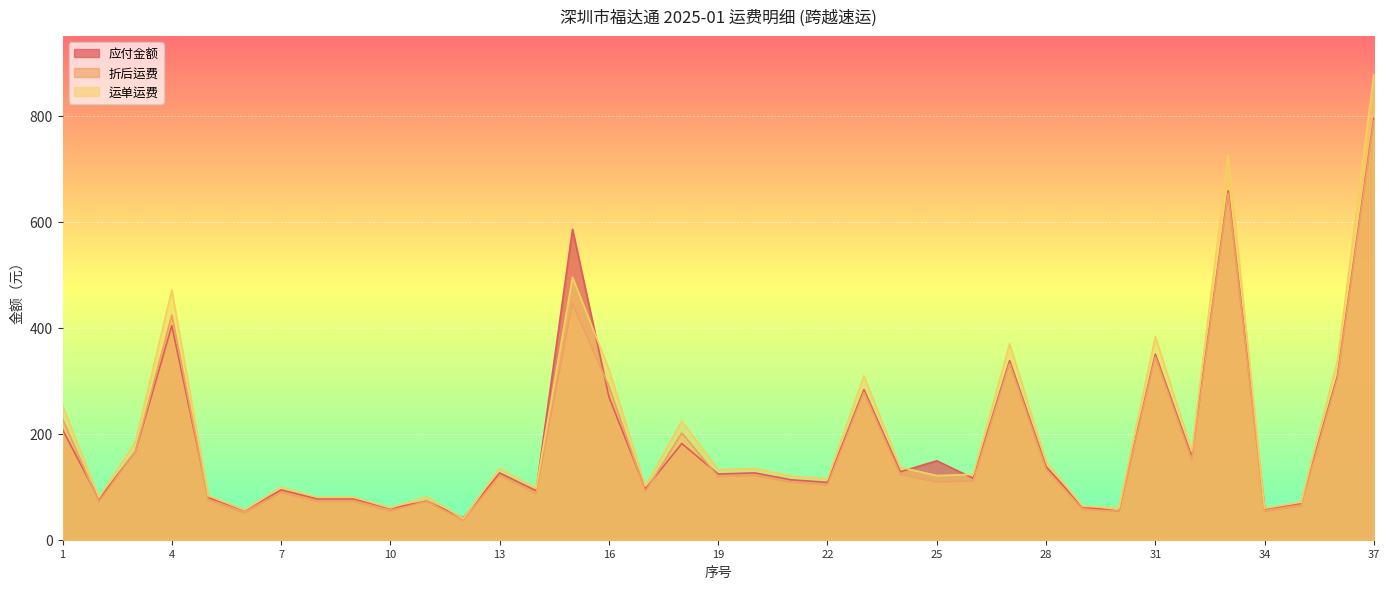

Is the value of 应付金额 at 5 greater than the value of 运单运费 at 36?

No